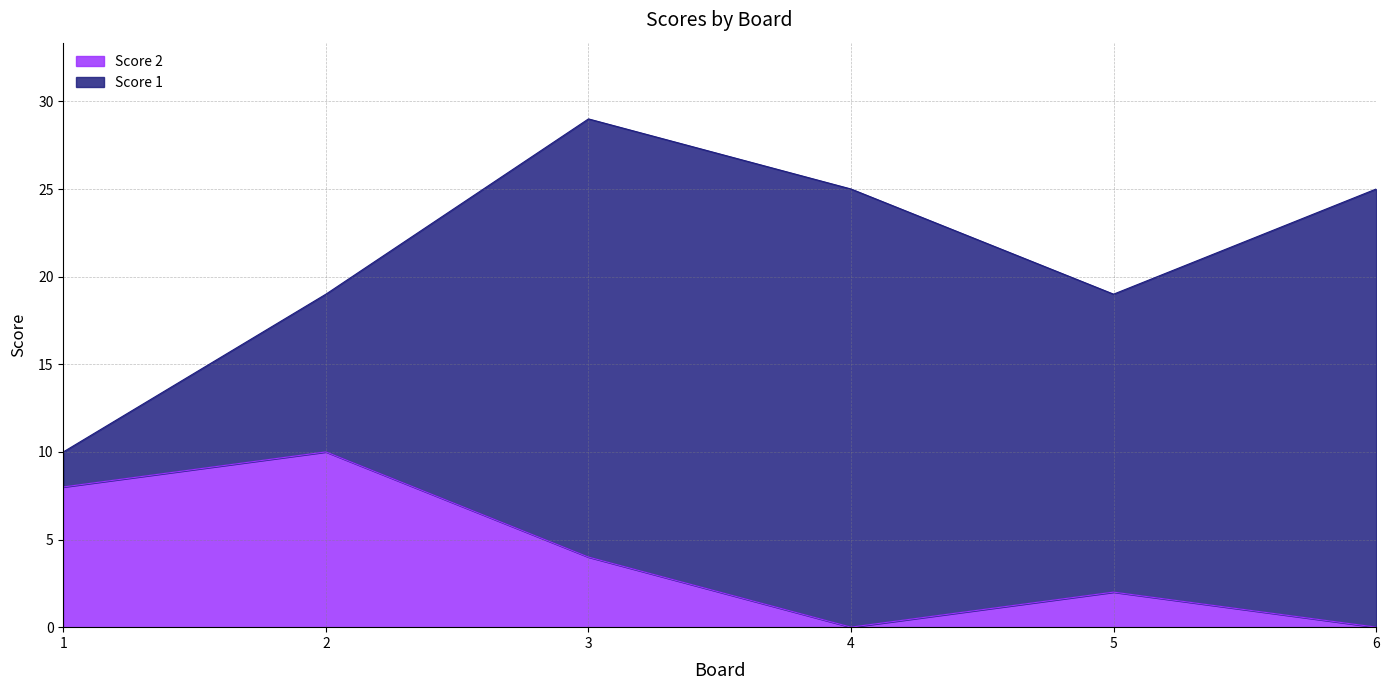

Rank the categories by value from lowest to highest.

4, 6, 5, 3, 1, 2